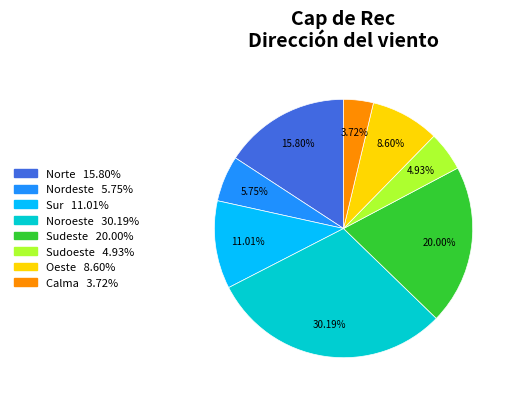

To the nearest percent, what percentage of the pie is Oeste?

9%